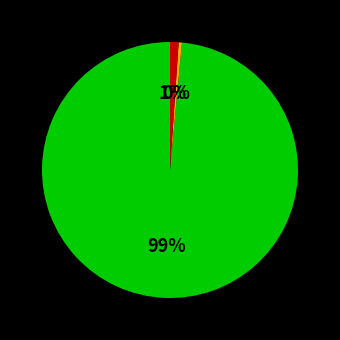

To the nearest percent, what is the average slice percentage?

33%